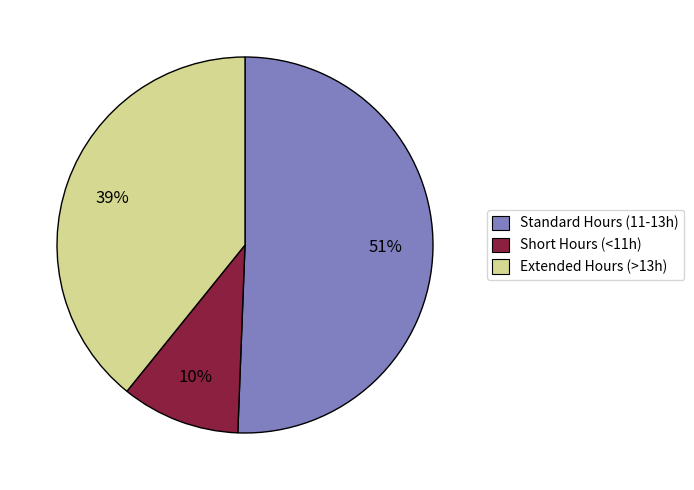

True or false: Standard Hours (11-13h) accounts for 51% of the total.

True